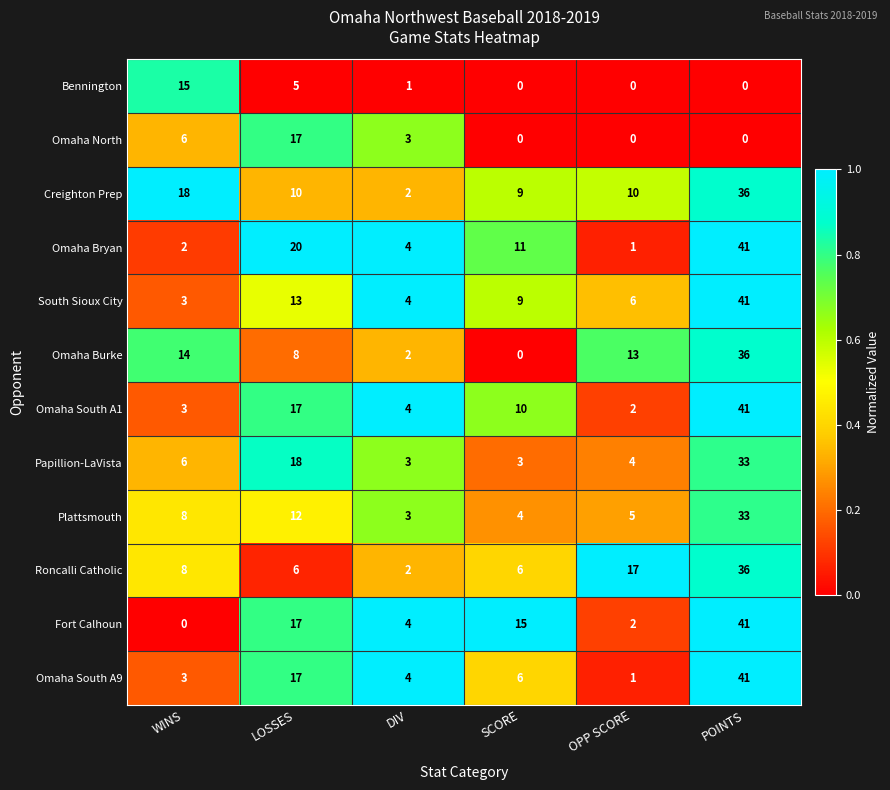

What is the spread (max minus min) of values at DIV?

3